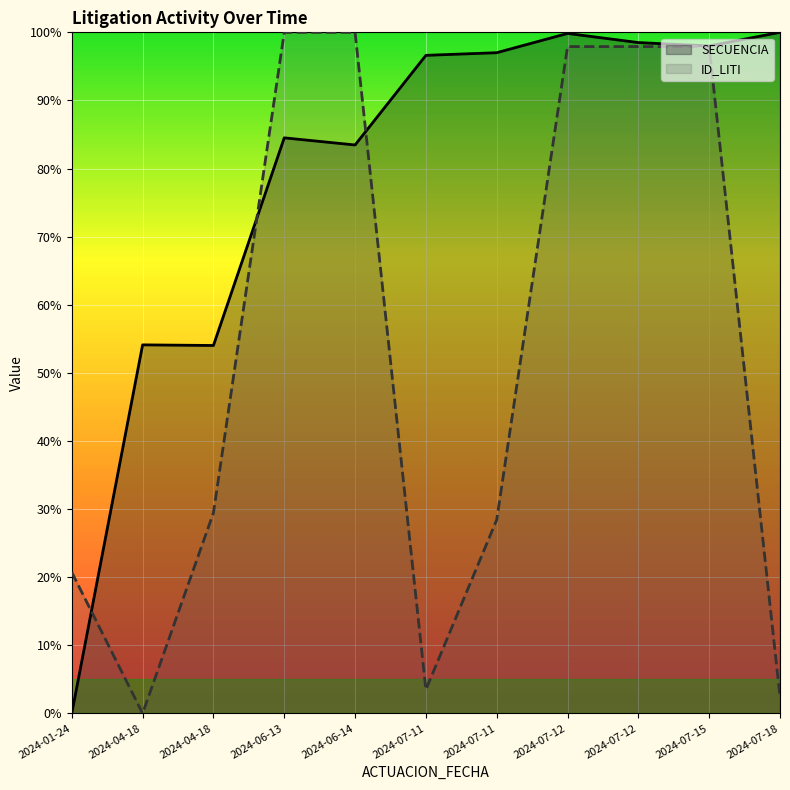

What is the sum of all SECUENCIA values?

866.1